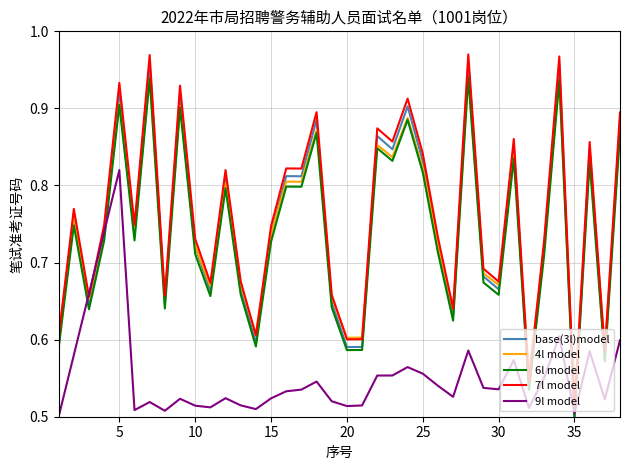

True or false: 7l model and 6l model intersect in this chart.

False